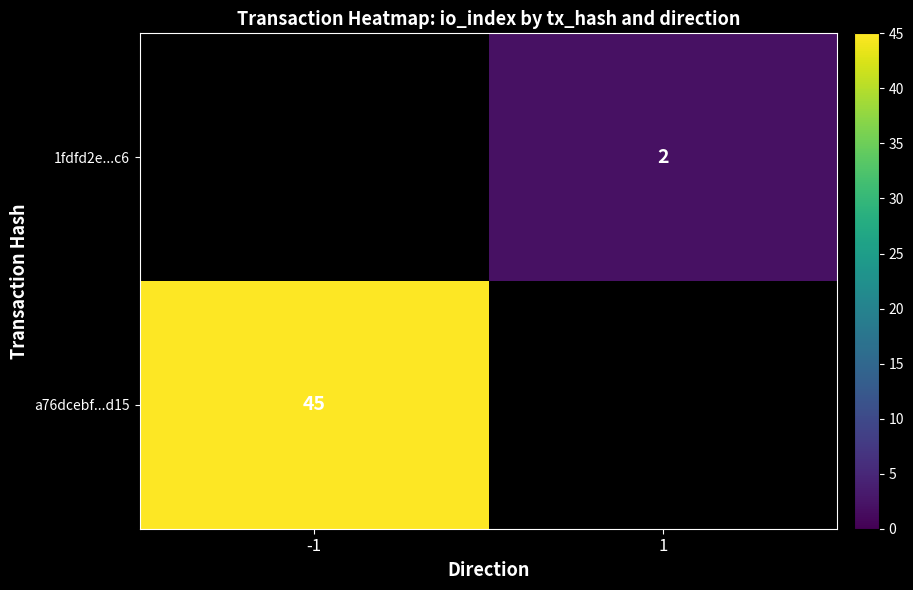

Is the value of a76dcebf...d15 at -1 greater than the value of 1fdfd2e...c6 at 1?

Yes